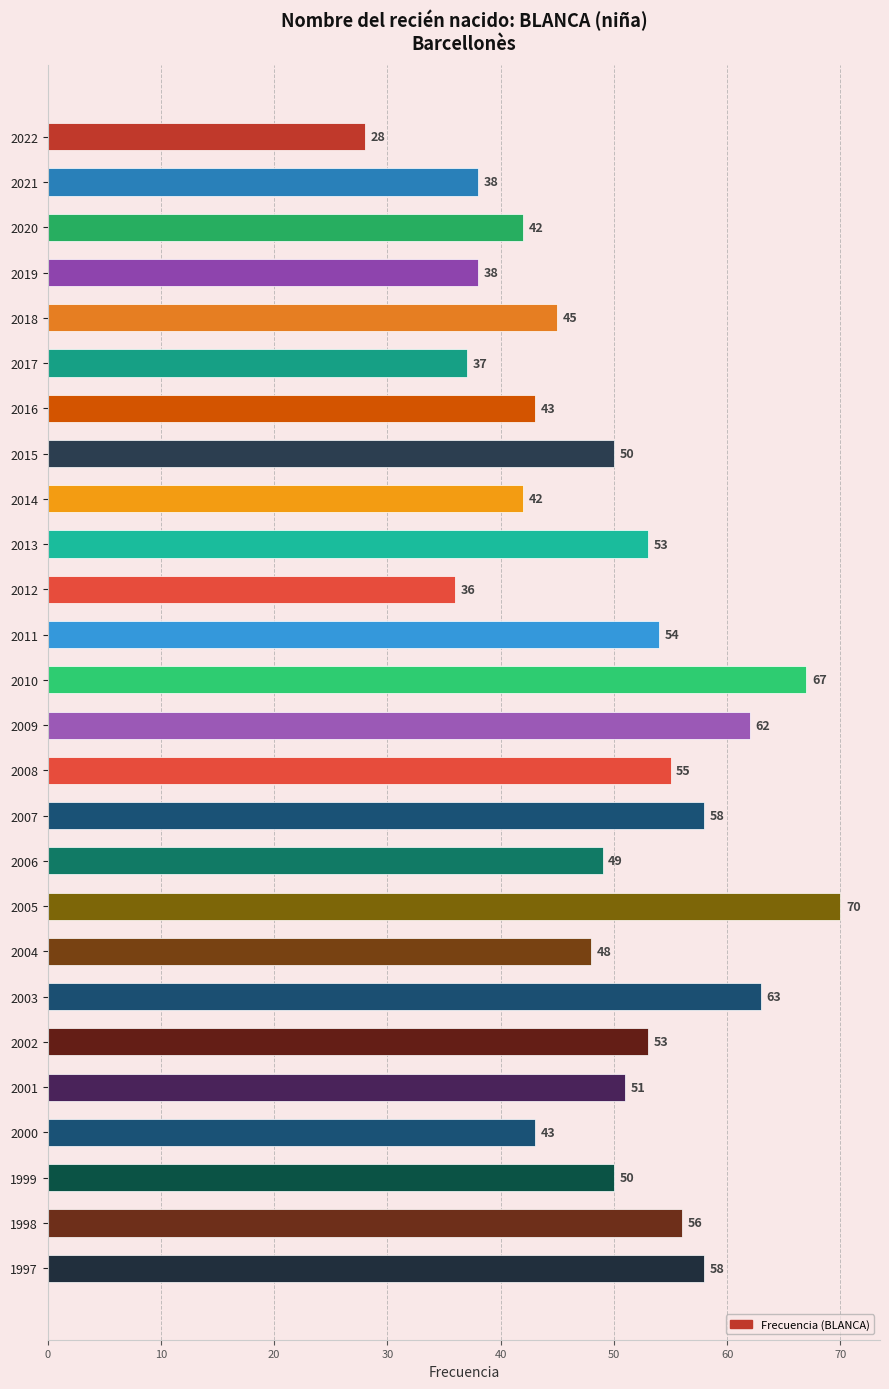

What is the approximate value at 2003?

63